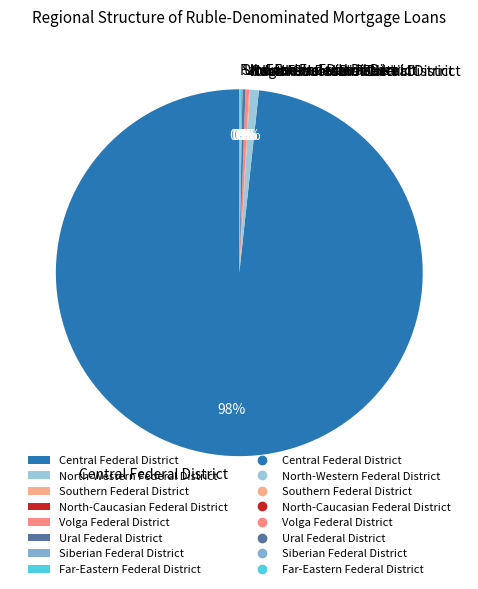

Which slice is the largest?

Central Federal District